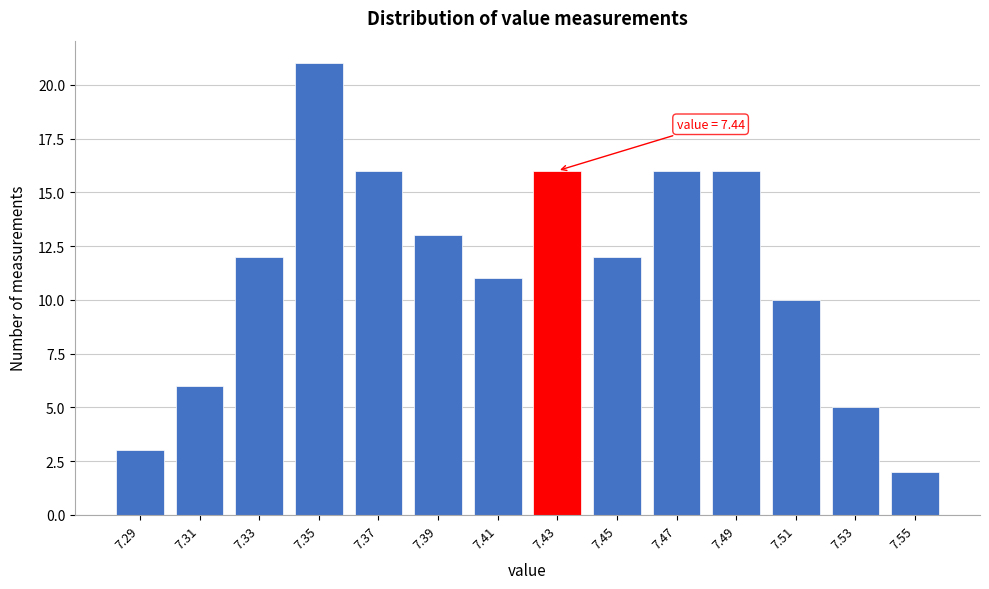

Reading right to left, list all the values displayed in this chart.

7.55=2	7.53=5	7.51=10	7.49=16	7.47=16	7.45=12	7.43=16	7.41=11	7.39=13	7.37=16	7.35=21	7.33=12	7.31=6	7.29=3